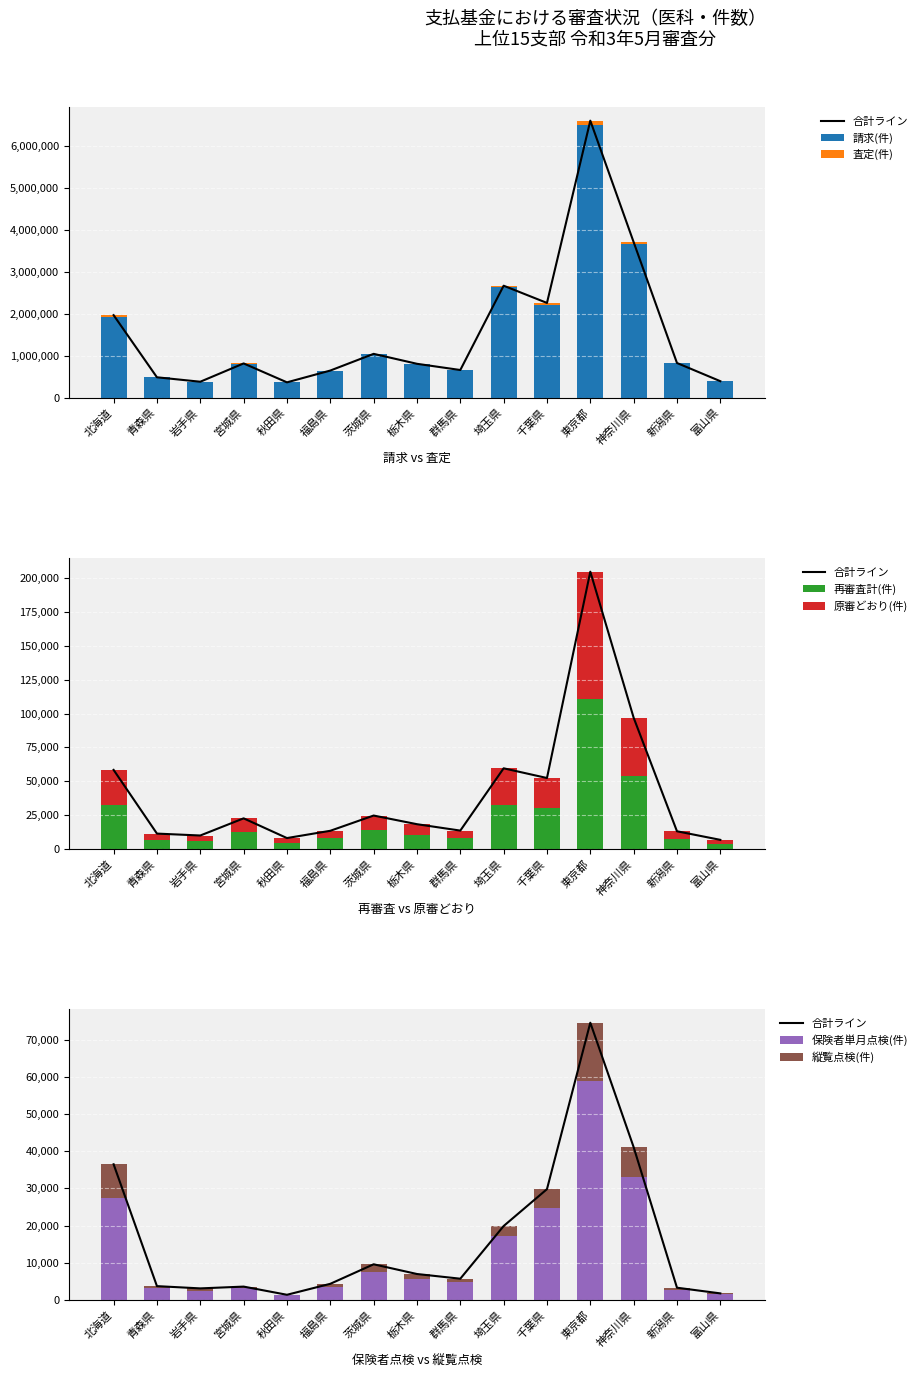

How many data points does each series have?

15